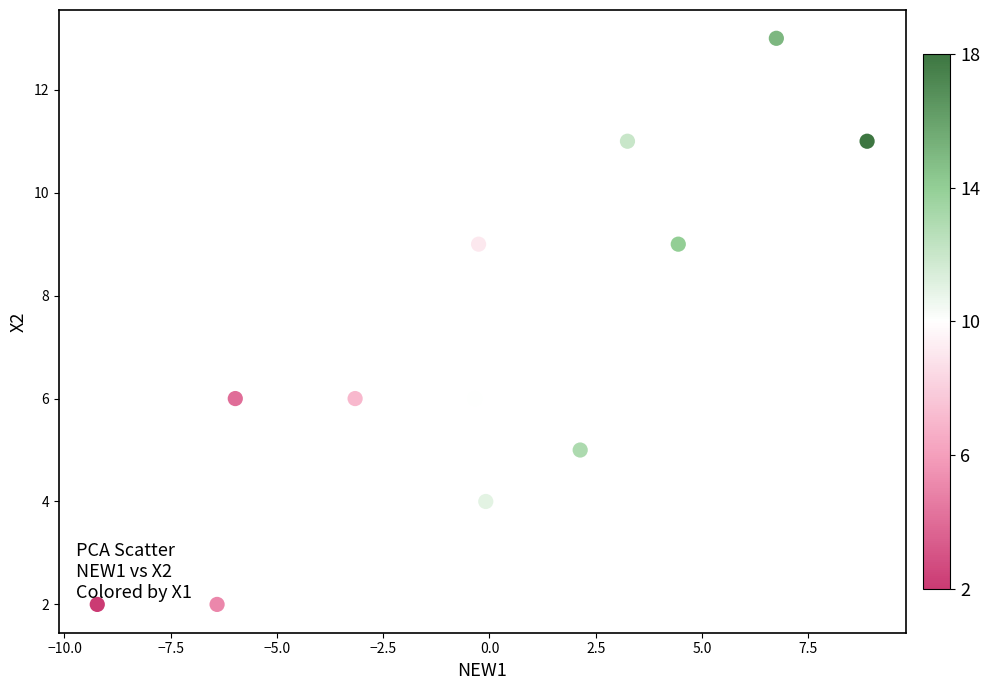

What is the range of Y values (max minus min)?

11